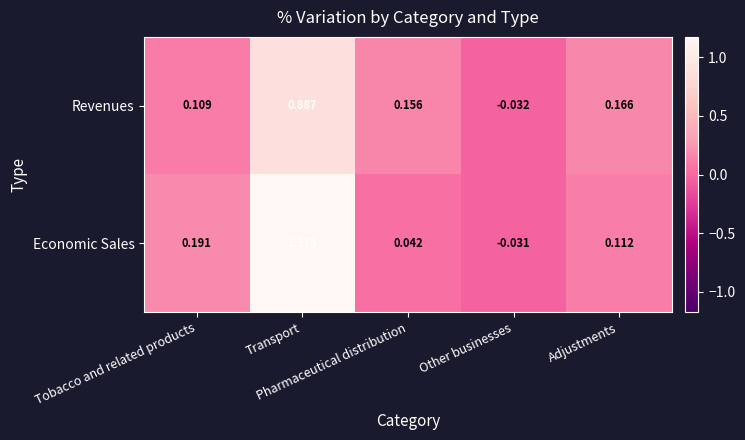

Which series has the largest range (max minus min)?

Economic Sales